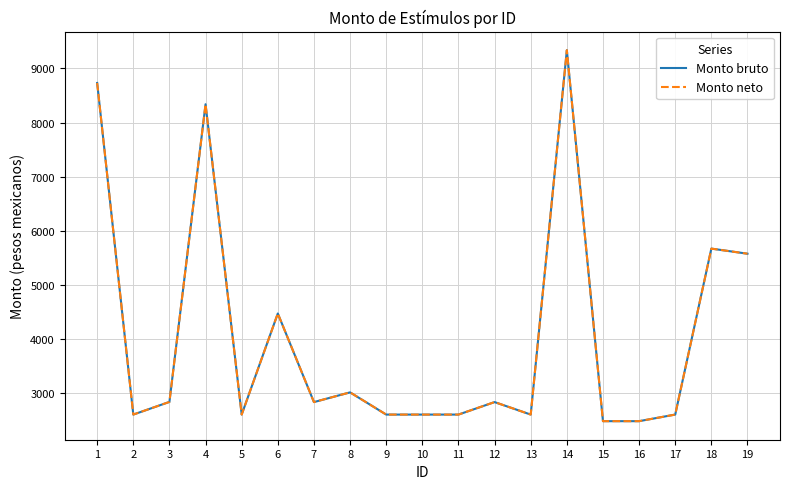

Does the chart display data point markers on the line(s)?

No